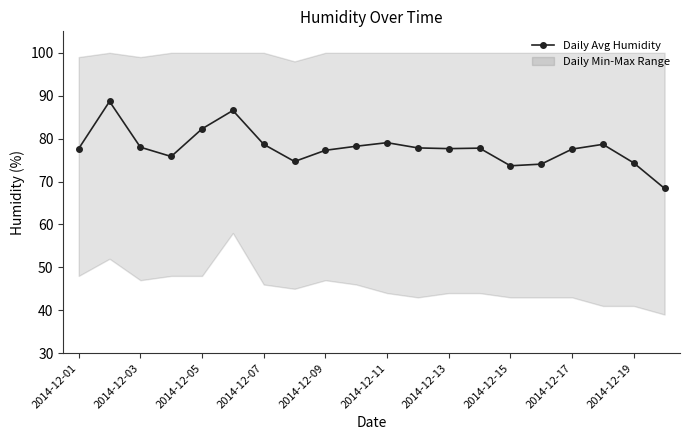

What is the maximum value for Daily Avg Humidity?

88.7